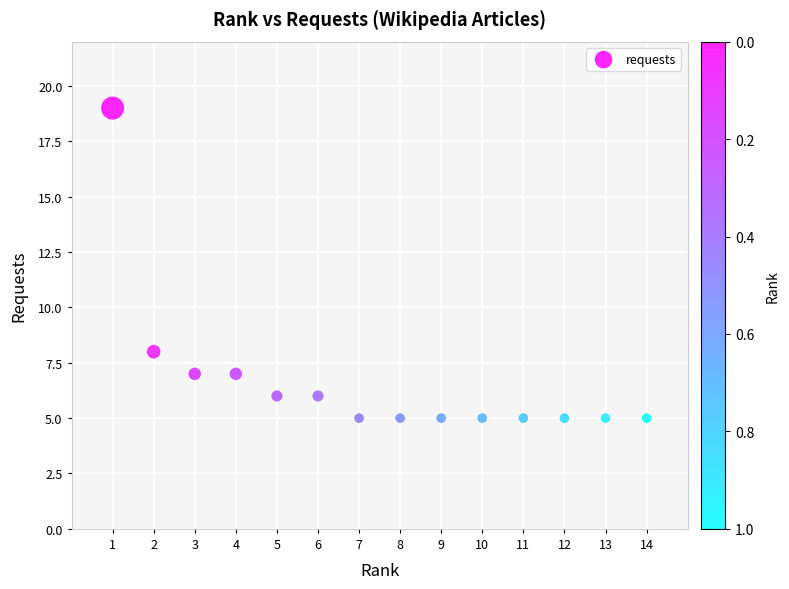

What Y value in the scatter plot is closest to 12?

8